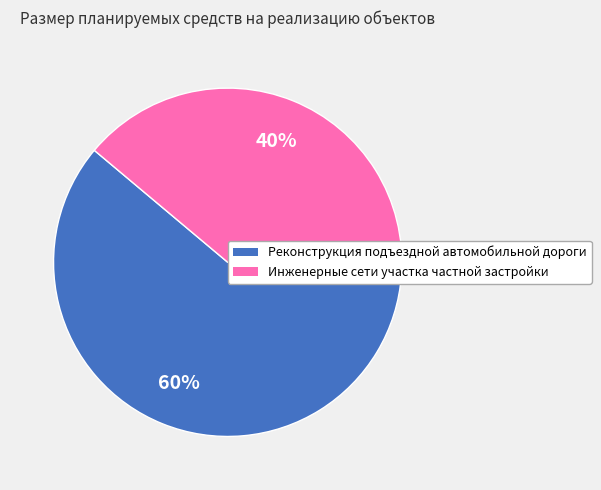

Which slice represents more than half of the pie?

Реконструкция подъездной автомобильной дороги